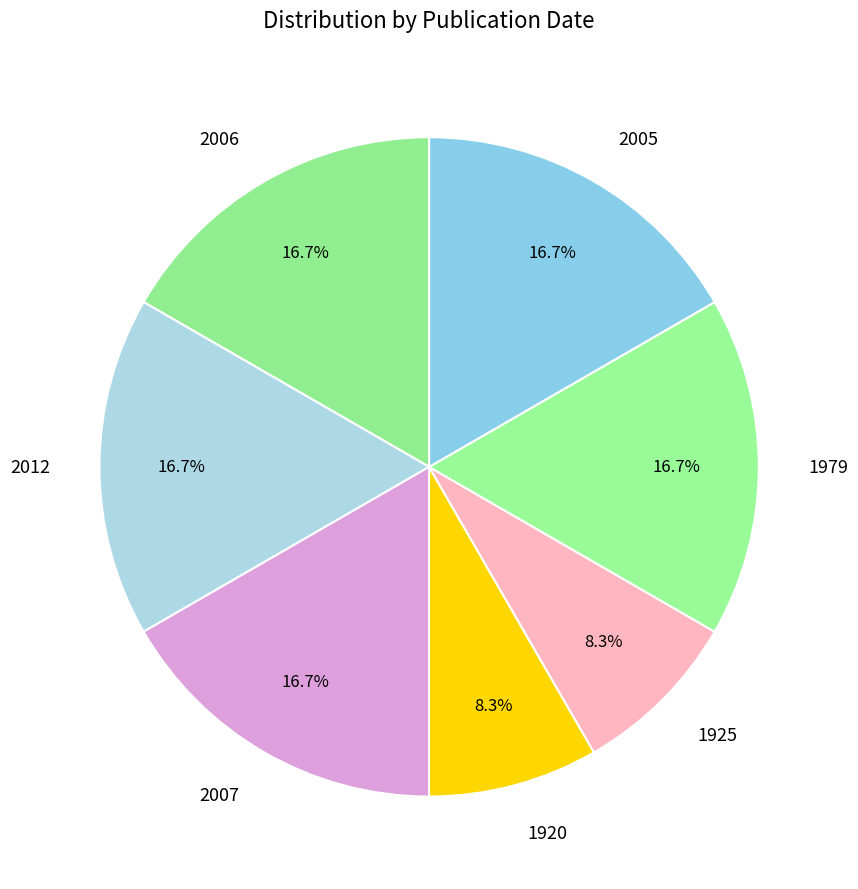

Is the sum of 2005 and 2012 greater than half?

No